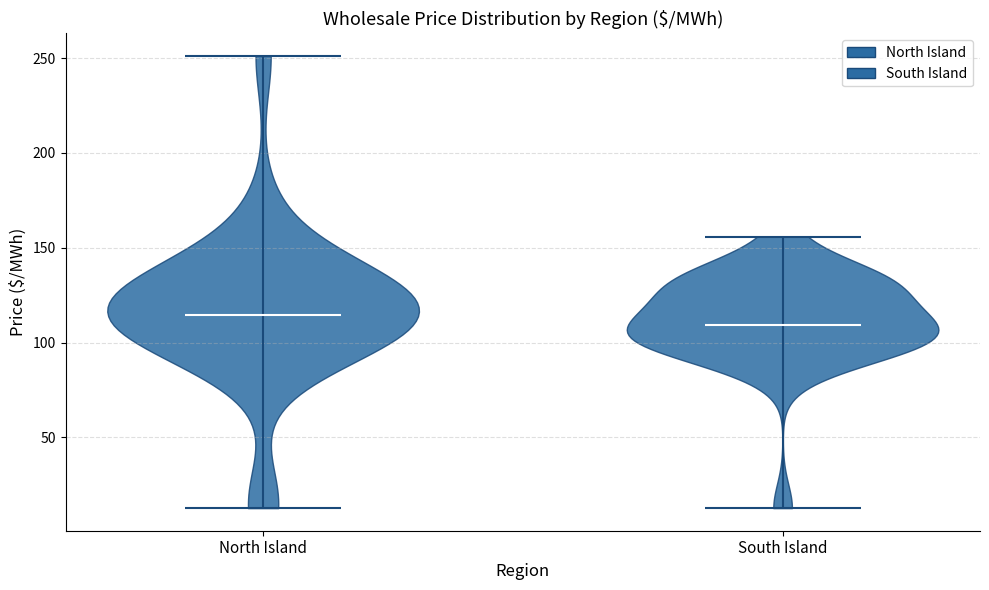

Reading left to right, read every violin against the y-axis: where its median line is, and the lowest and highest points it reaches. The values are not printed on the chart, so give them approximately, as read against the axis.

North Island: median line 115, lowest point 15, highest point 250
South Island: median line 110, lowest point 15, highest point 155